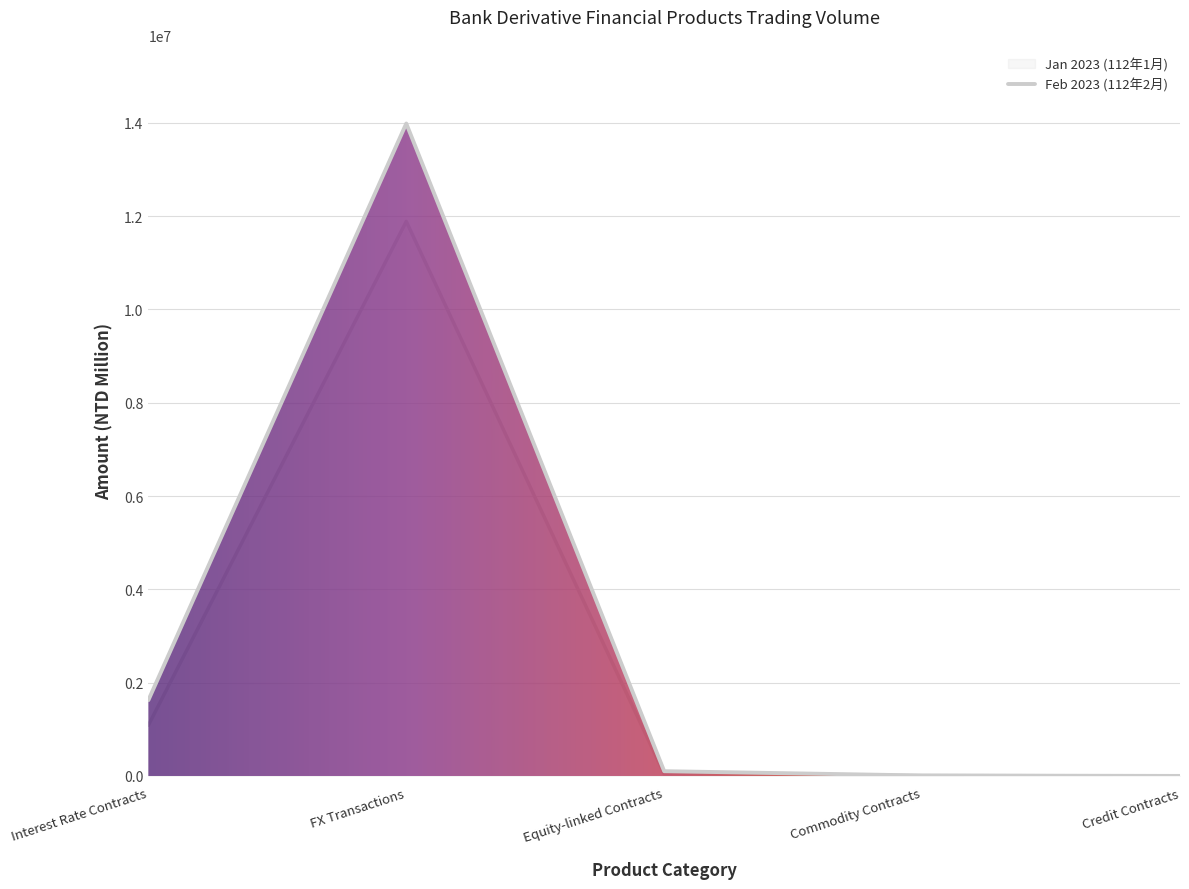

Rank the series by their average value, from lowest to highest.

Jan 2023 (112年1月), Feb 2023 (112年2月)